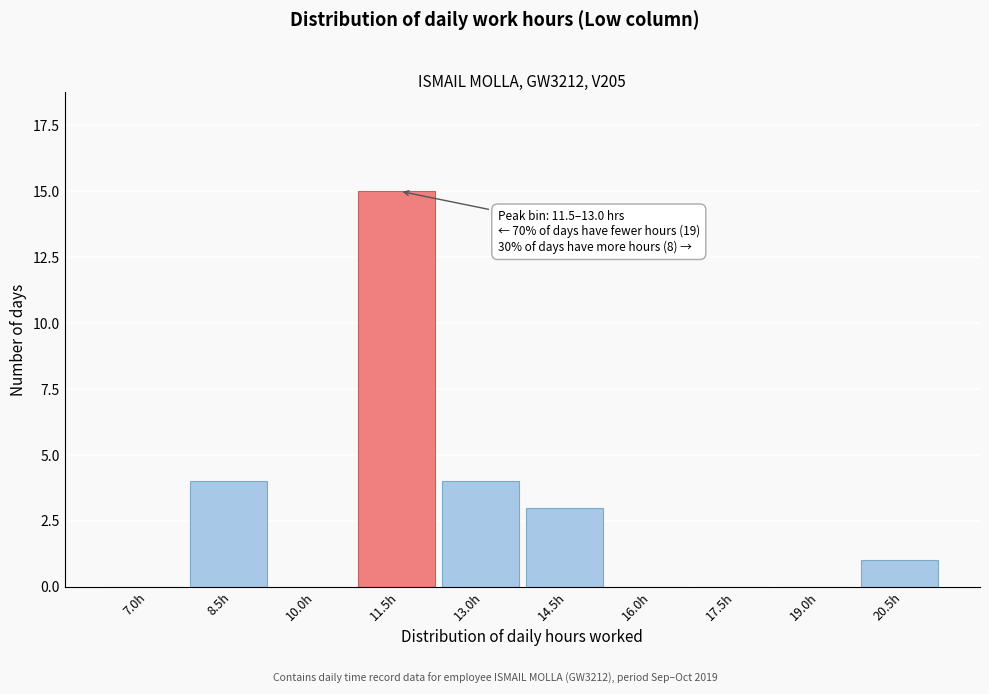

Reading left to right, transcribe all the data shown in this chart.

7.0h=0	8.5h=4	10.0h=0	11.5h=15	13.0h=4	14.5h=3	16.0h=0	17.5h=0	19.0h=0	20.5h=1